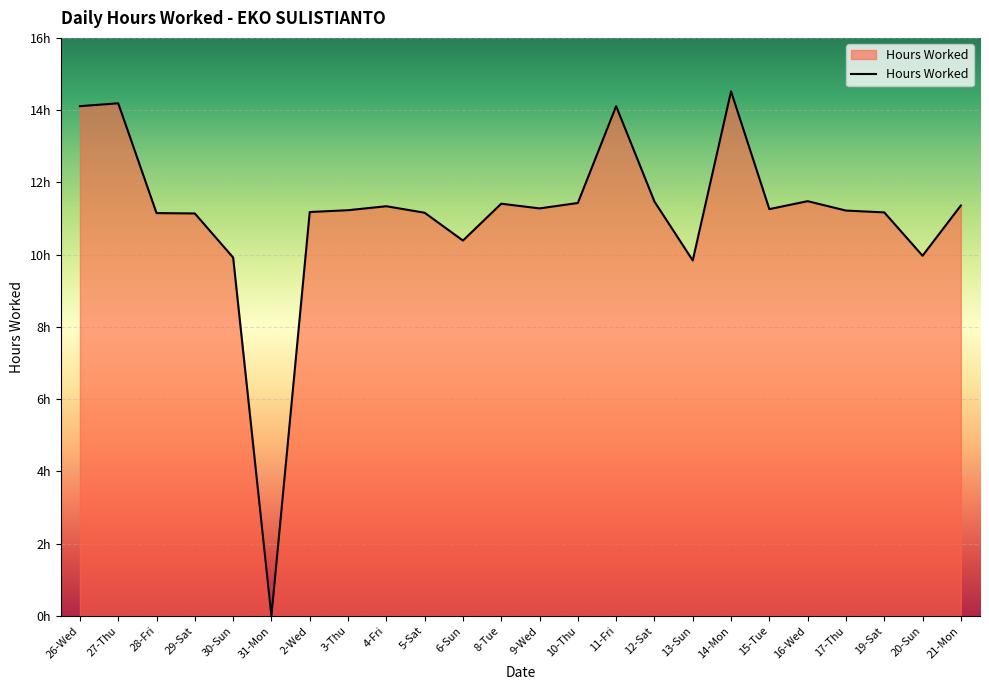

True or false: the data shows 11.3 at 15-Tue.

True